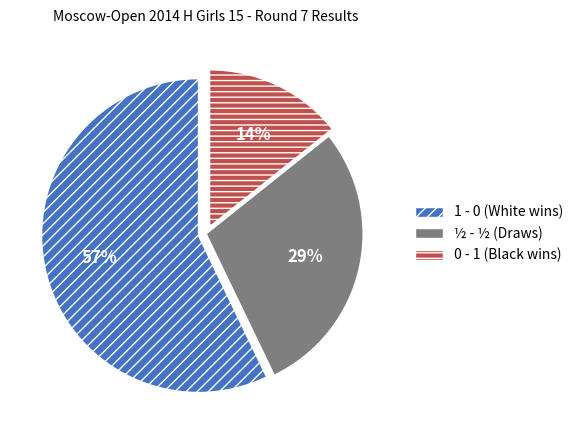

True or false: 0 - 1 (Black wins) accounts for 2% of the total.

False